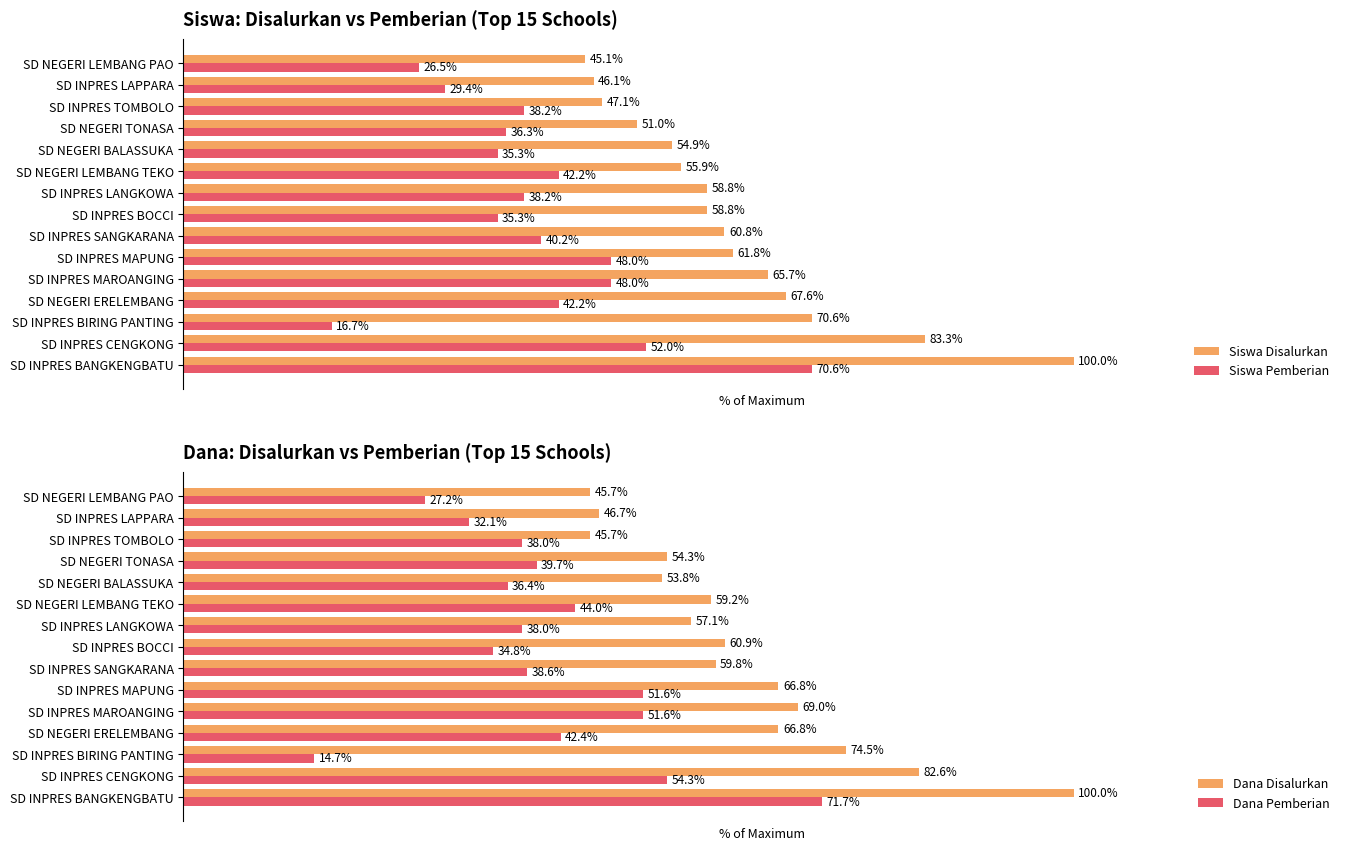

How many values in the Dana Disalurkan series exceed 59?

9